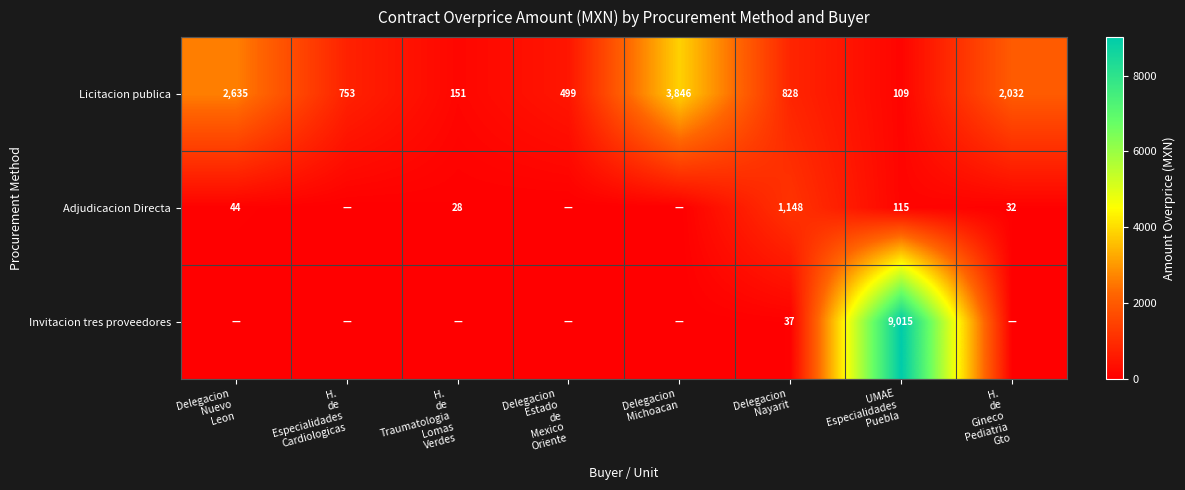

True or false: Licitacion publica has a value of 2634.8 at Delegacion Nuevo Leon.

True